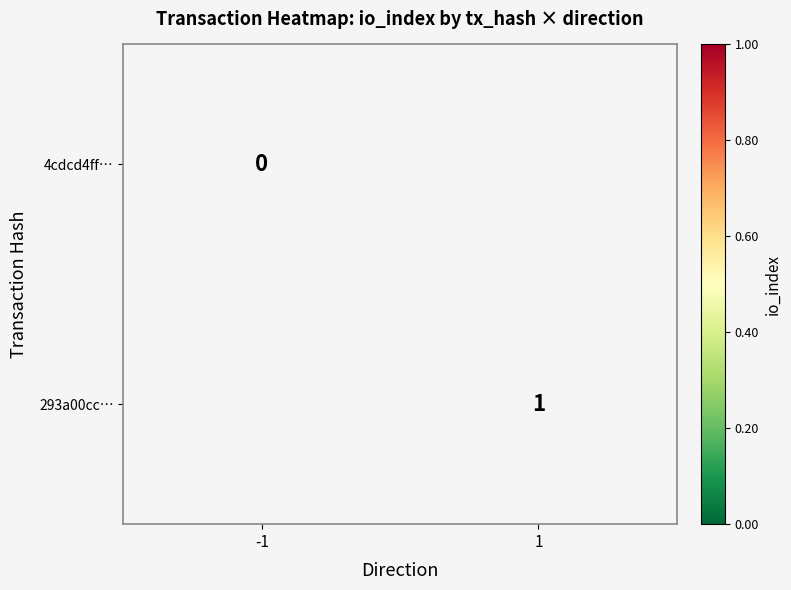

The 293a00cc… series shows 1 at 1. True or false?

True